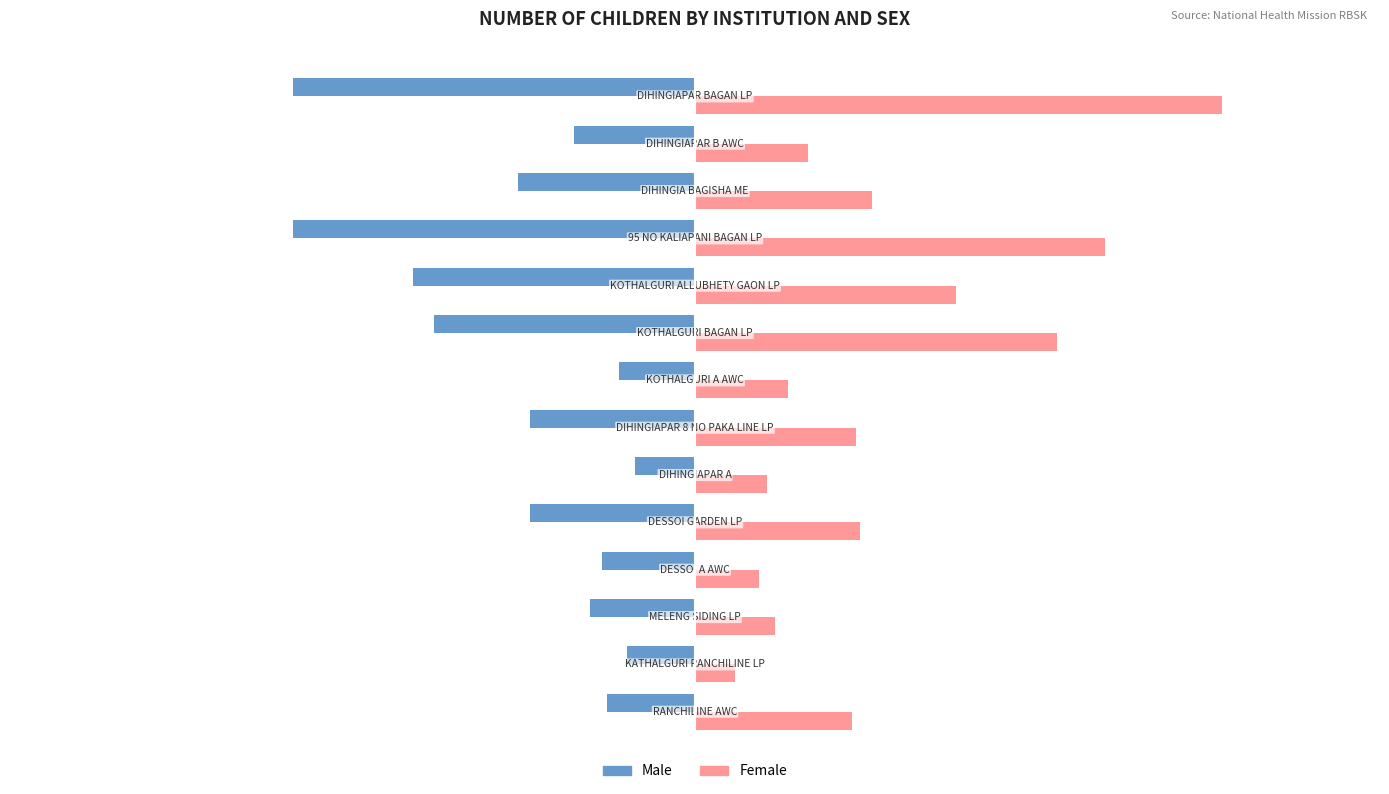

What is the average value of the Male series?

-44